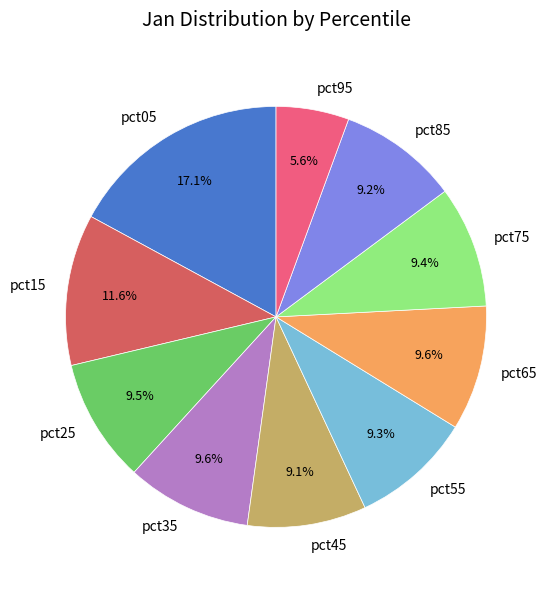

The pct65 slice represents 1% of the pie. True or false?

False